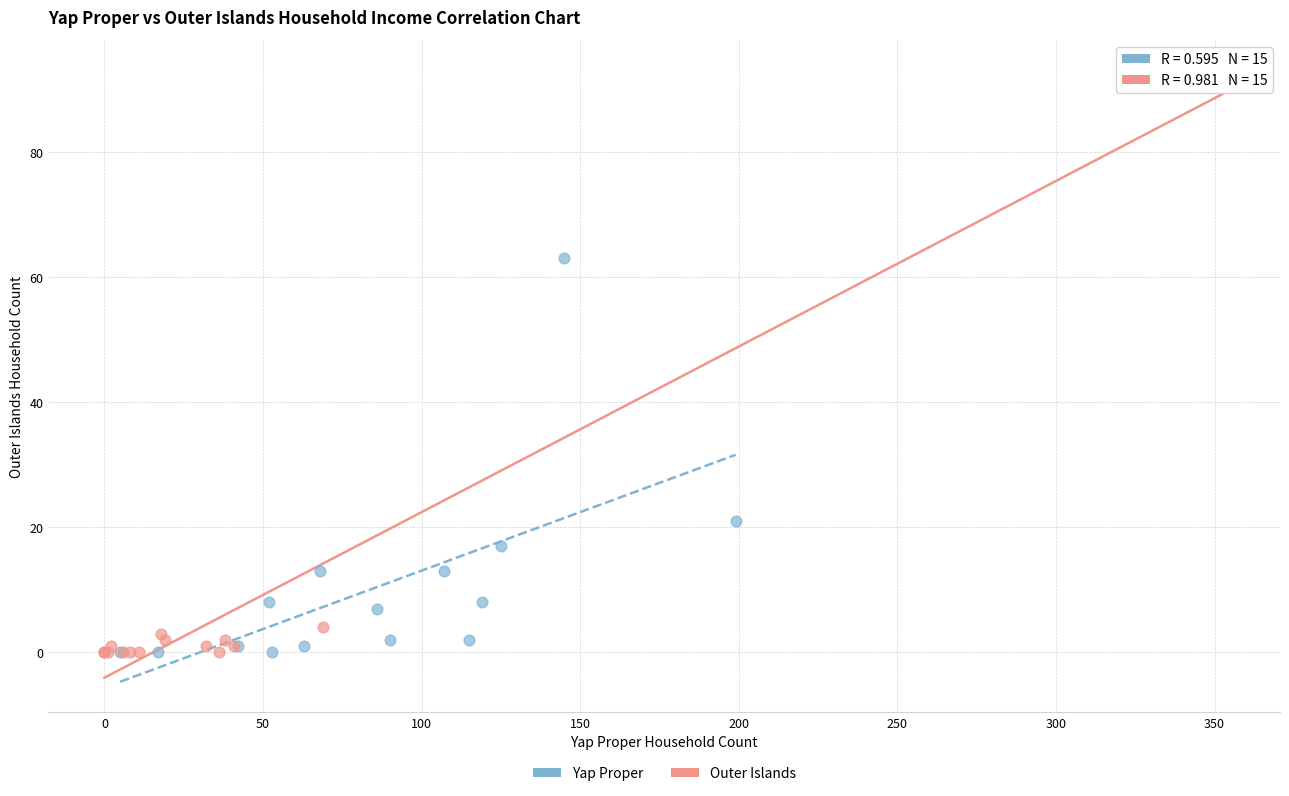

What are all the series names shown in the legend?

Yap Proper, Outer Islands